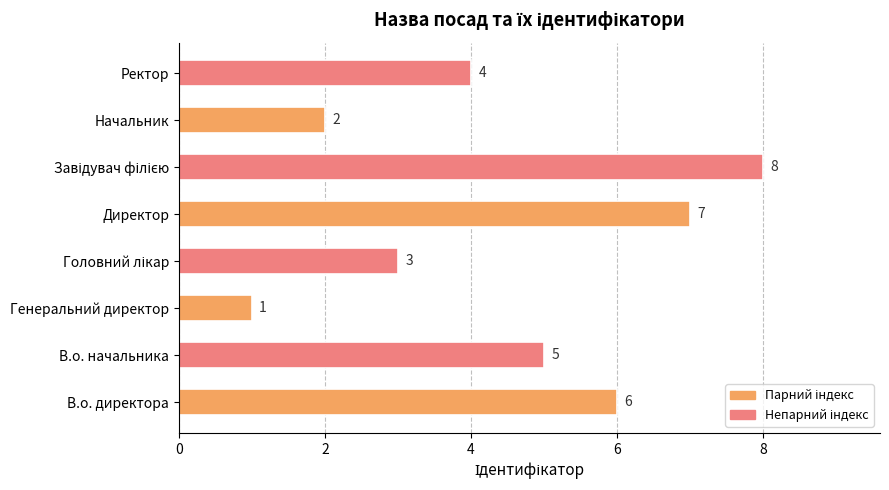

What is the sum of all values?

36